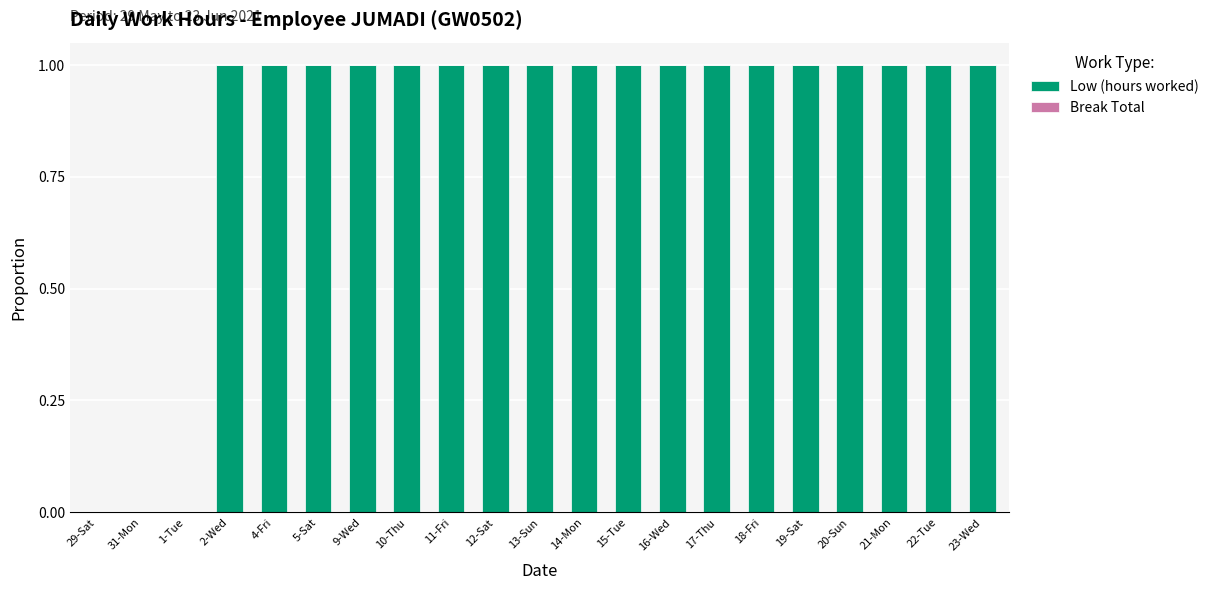

What is the change in value from 31-Mon to 20-Sun?

+1